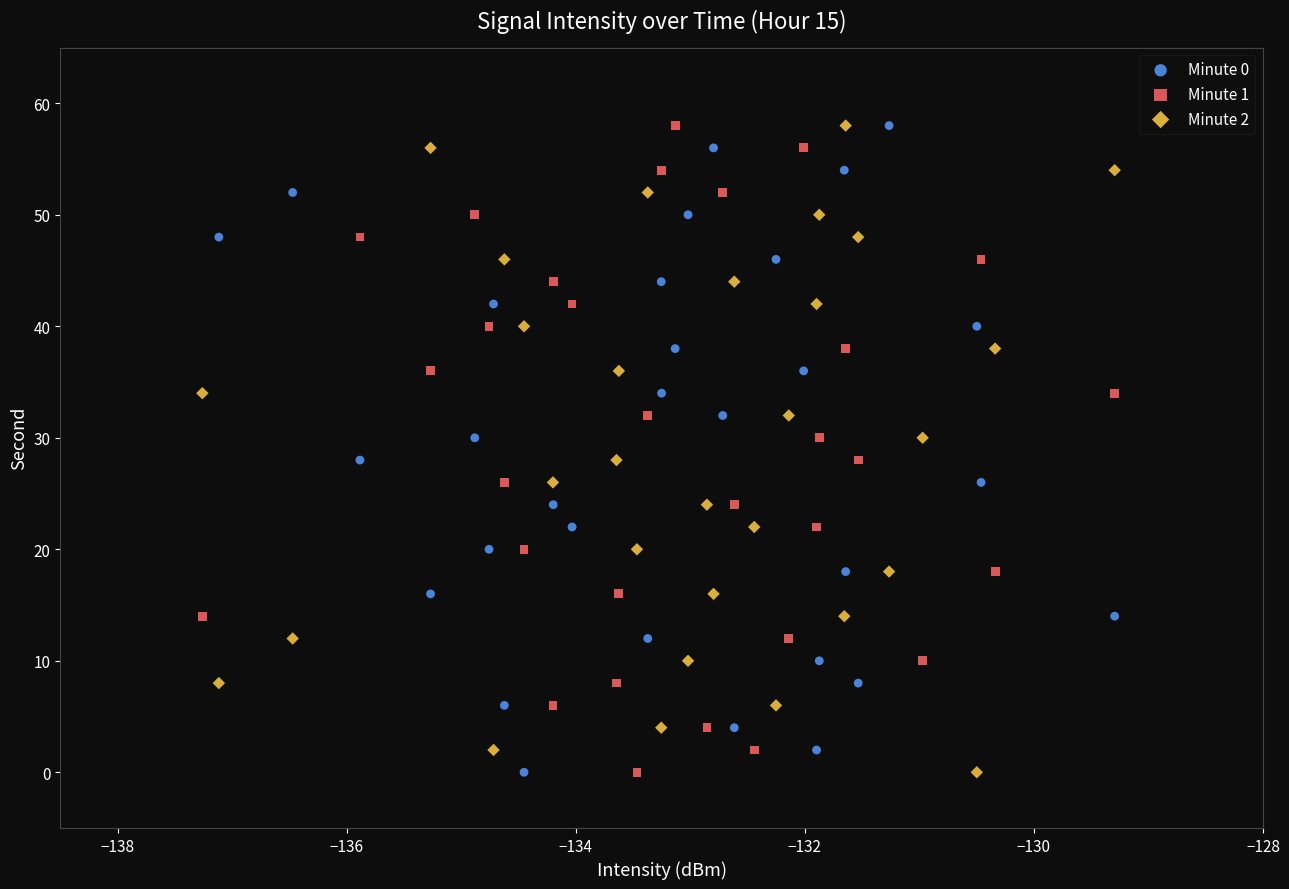

What are all the series names shown in the legend?

Minute 0, Minute 1, Minute 2